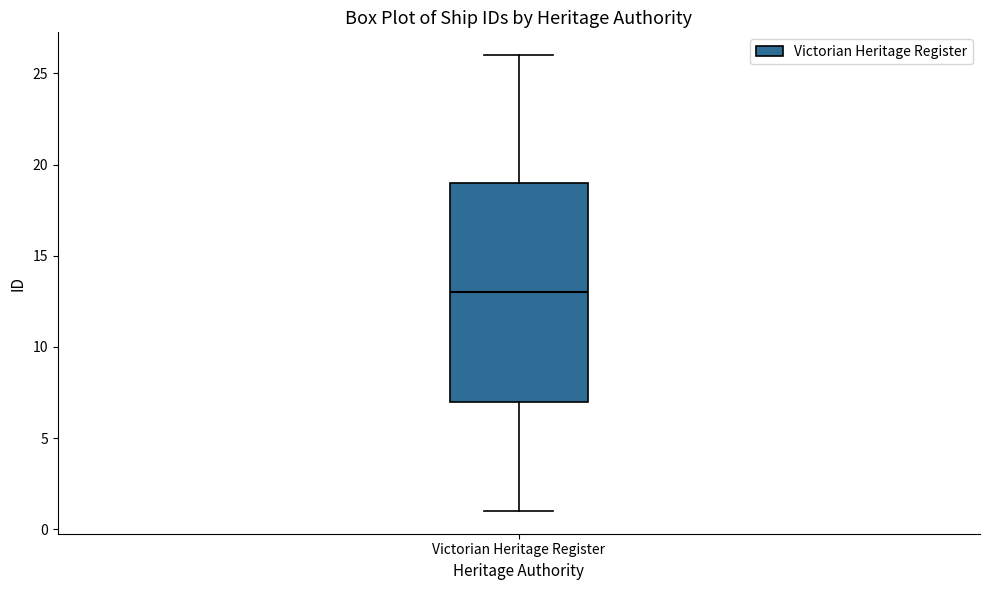

Transcribe this box plot: give where the median line is, the range the box spans, and where the two whiskers end, as read against the y-axis. The values are not printed on the chart, so give them approximately, as read against the axis.

median 13, box 7 to 19, whiskers 1 to 26